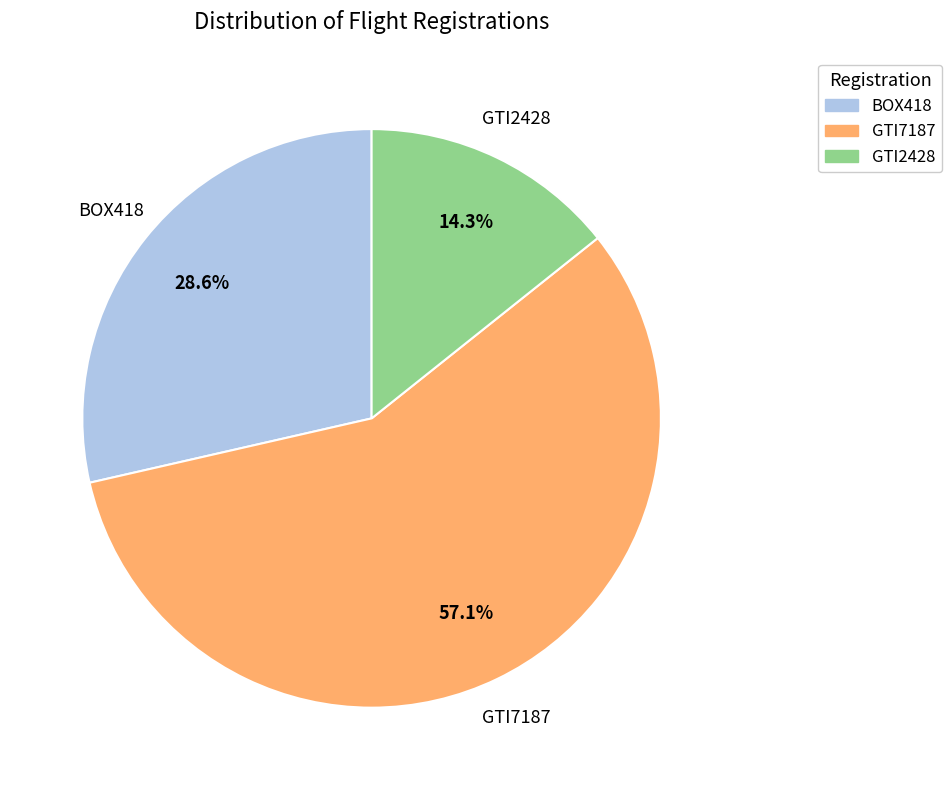

True or false: GTI2428 accounts for 1% of the total.

False